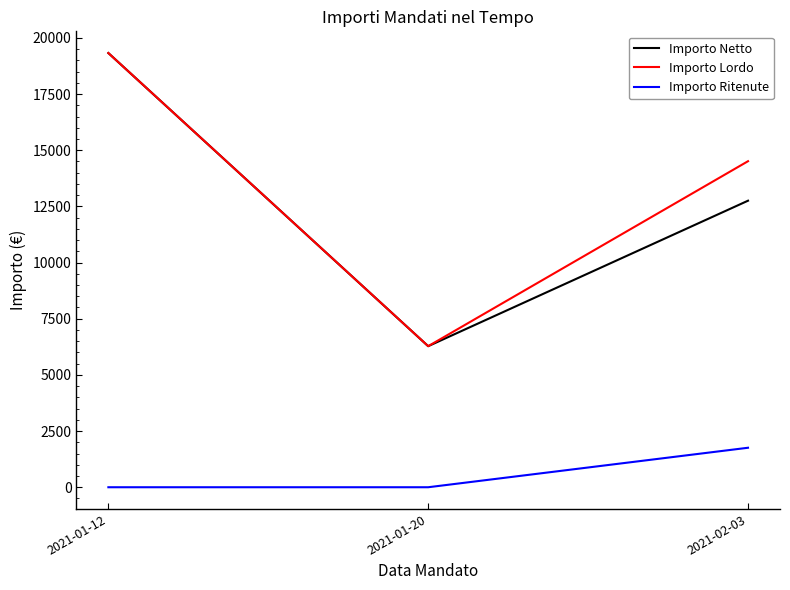

Is the value of Importo Ritenute at 2021-01-20 greater than the value of Importo Lordo at 2021-01-12?

No